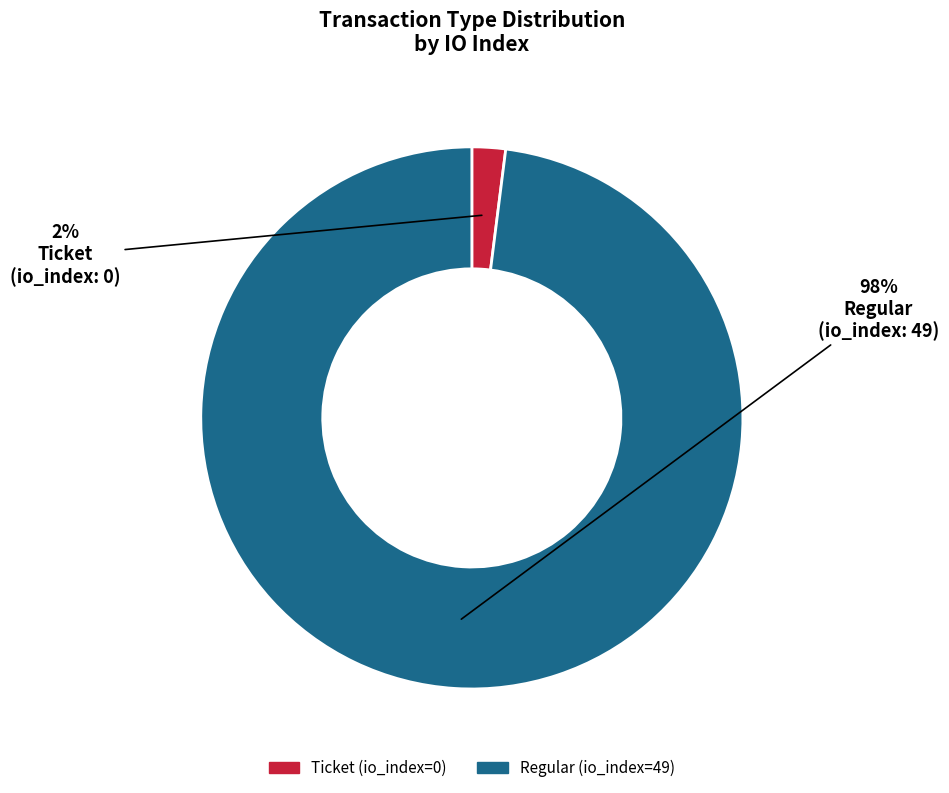

To the nearest percent, what is the difference between the Regular and Ticket slice percentages?

96%